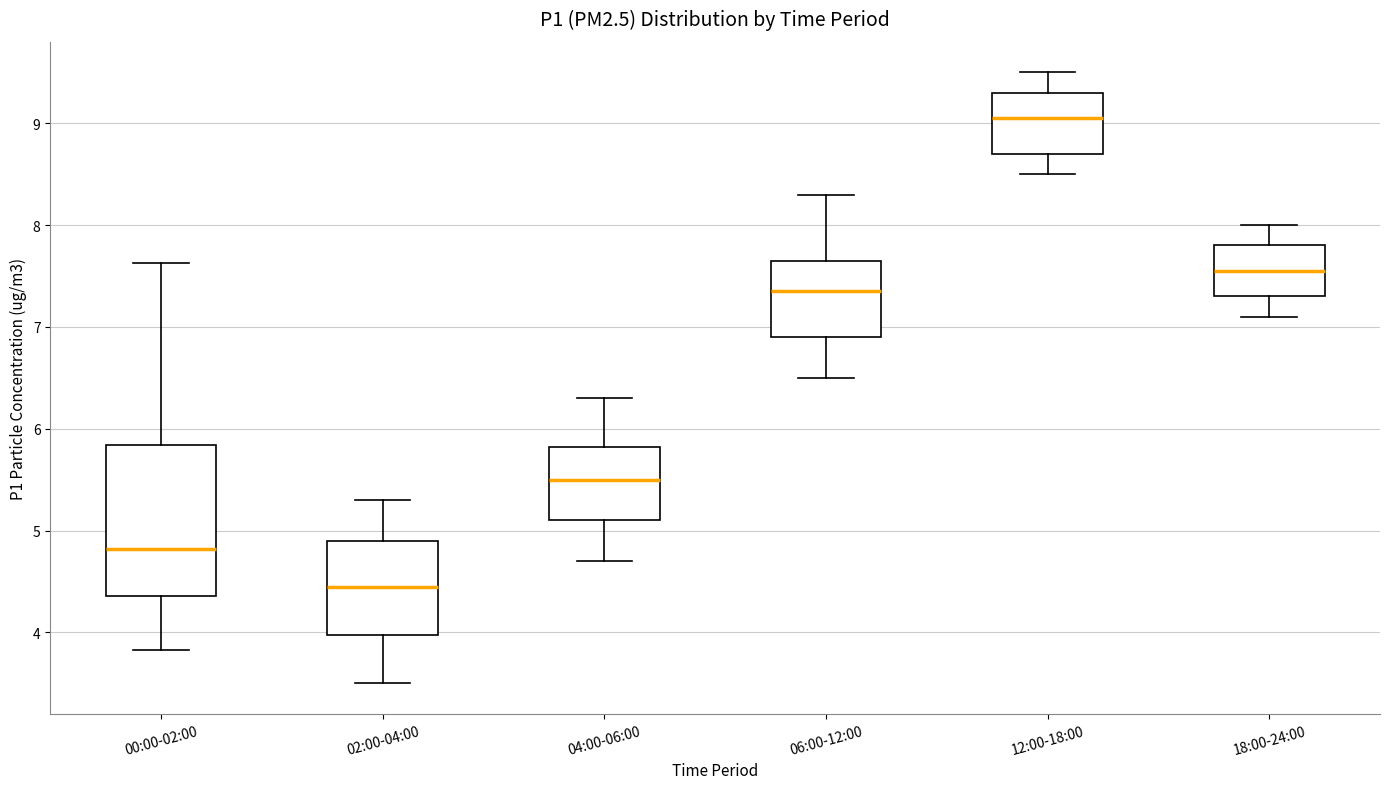

Which box is the tallest, from its lower edge to its upper edge?

00:00-02:00